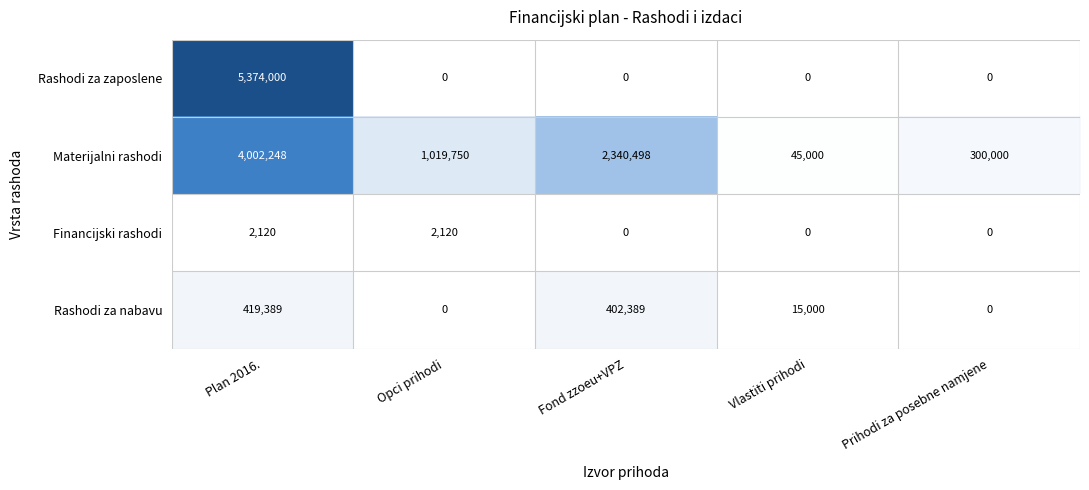

Reading right to left, extract all data points from this chart.

Rashodi za zaposlene: 0	0	0	0	5374000
Materijalni rashodi: 300000	45000	2340498	1019750	4002248
Financijski rashodi: 0	0	0	2120	2120
Rashodi za nabavu: 0	15000	402389	0	419389